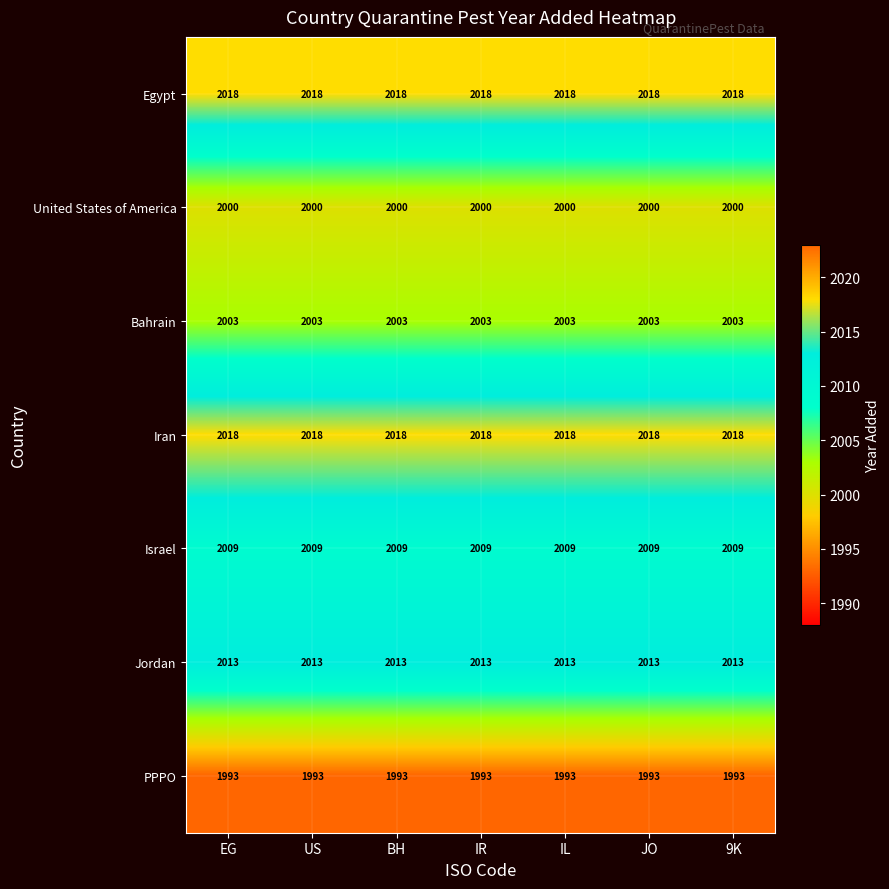

What is the maximum value for PPPO?

1993